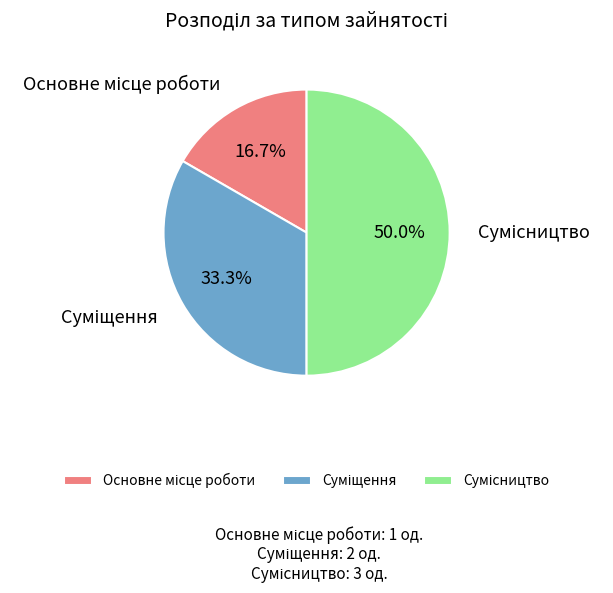

To the nearest percent, what is the average slice percentage?

33%